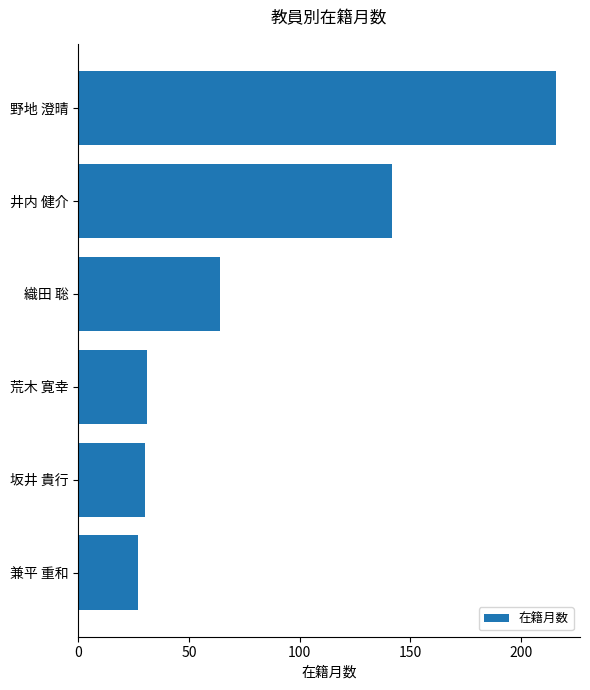

What is the greatest value displayed?

216